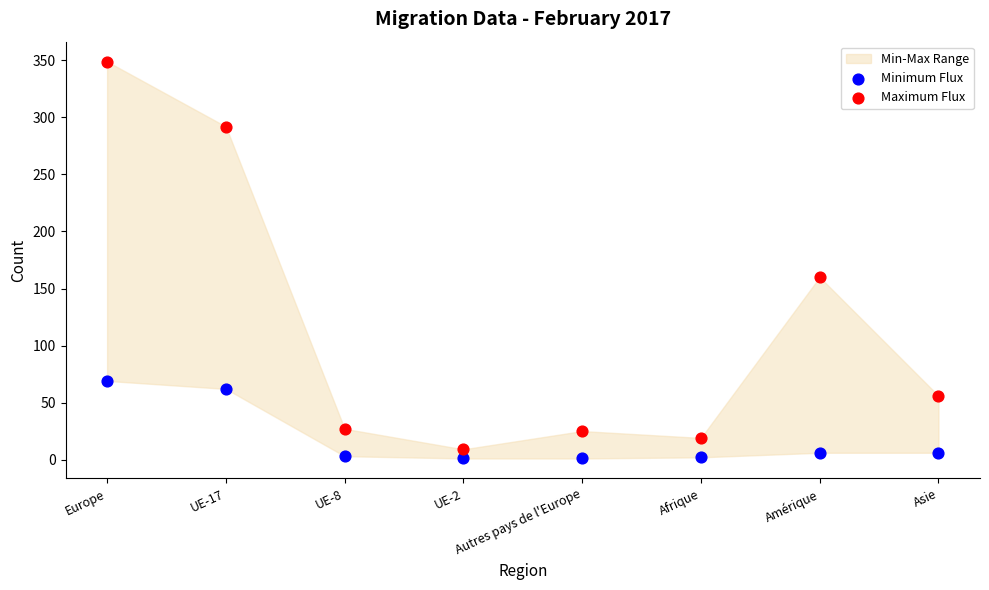

In the Maximum Flux series, what Y value is closest to 179?

160